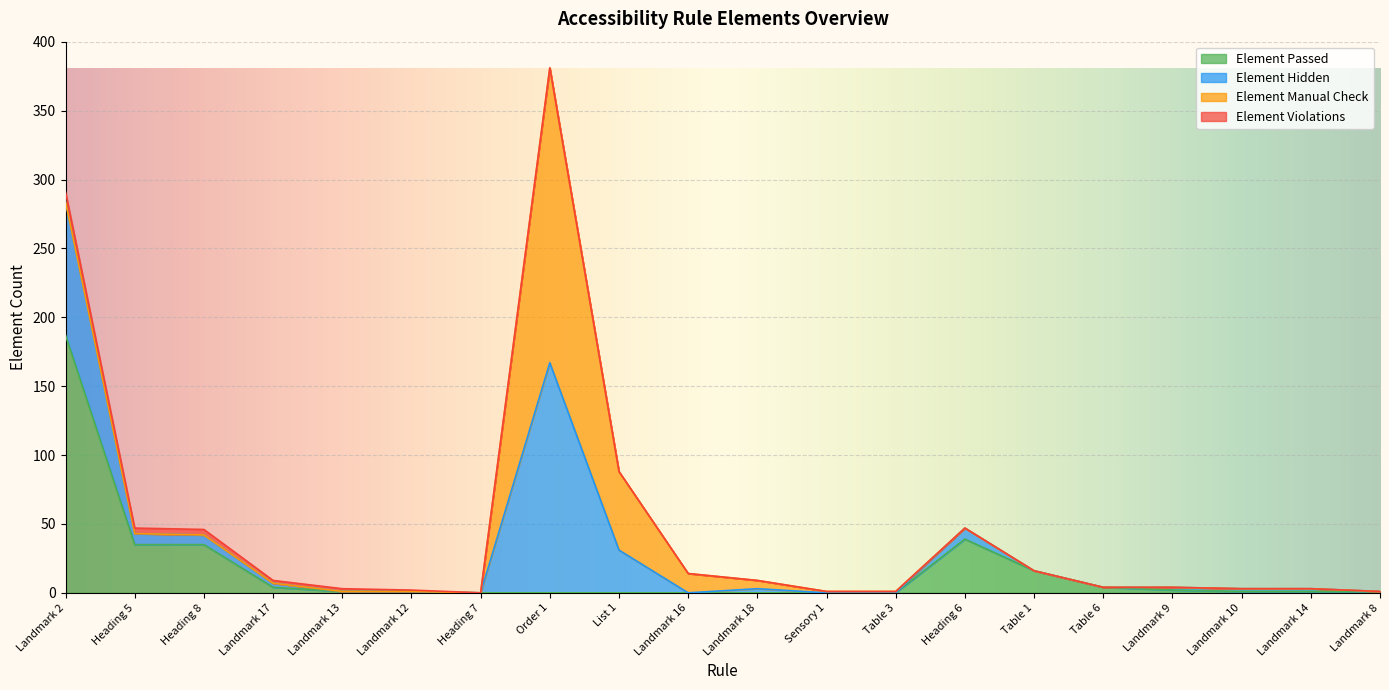

What is the difference between the maximum and second lowest values in the Element Passed series?

187